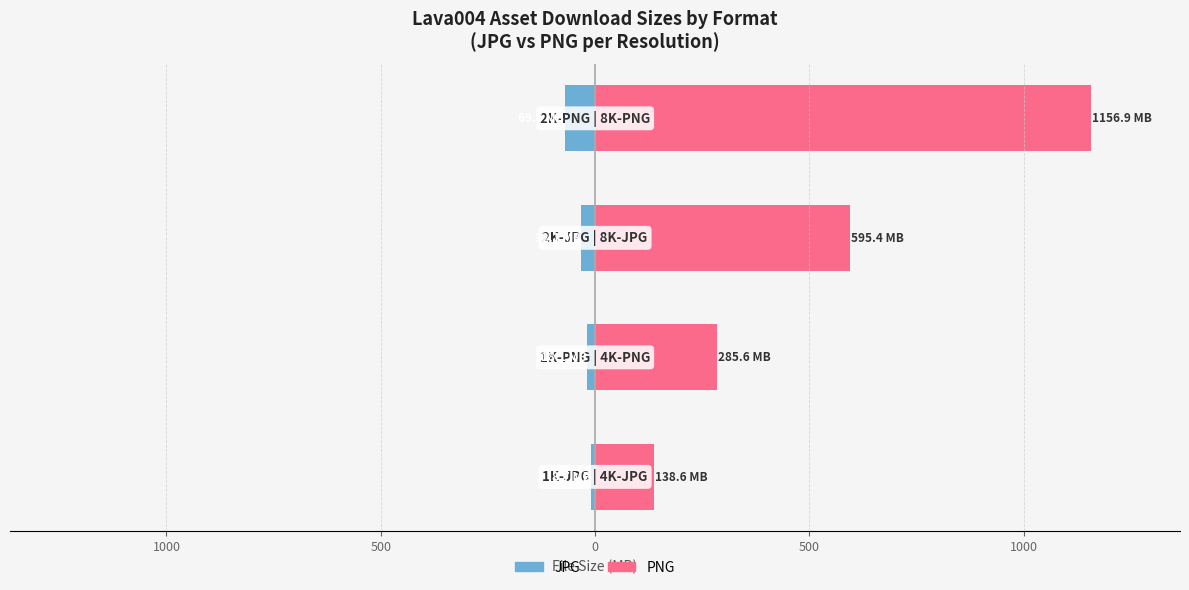

Reading left to right, extract all data points from this chart.

JPG: 1500=-8.7	1000=-18.1	500=-32.1	0=-69.6
PNG: 1500=138.6	1000=285.6	500=595.4	0=1156.9